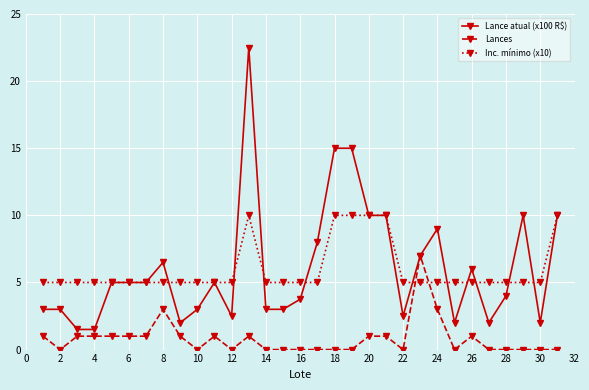

True or false: Inc. mínimo (x10) has more than 0 interior local peaks.

True